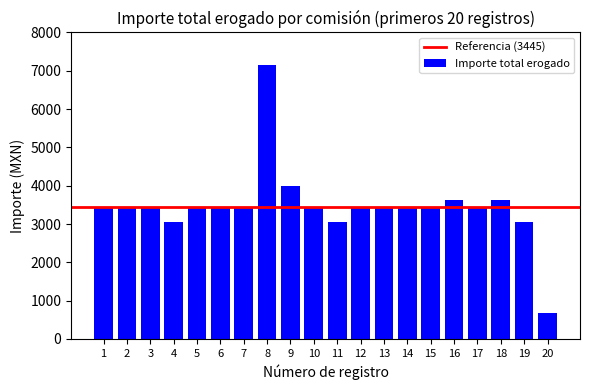

What is the change in value from 7 to 19?

-390